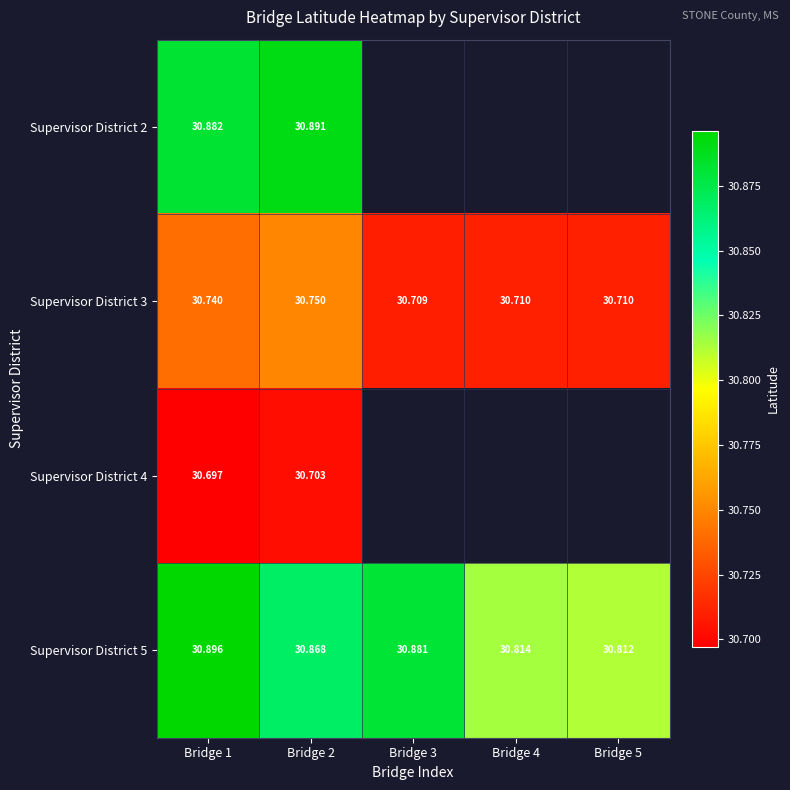

Is the value of Supervisor District 5 at Bridge 5 greater than the value of Supervisor District 2 at Bridge 1?

No